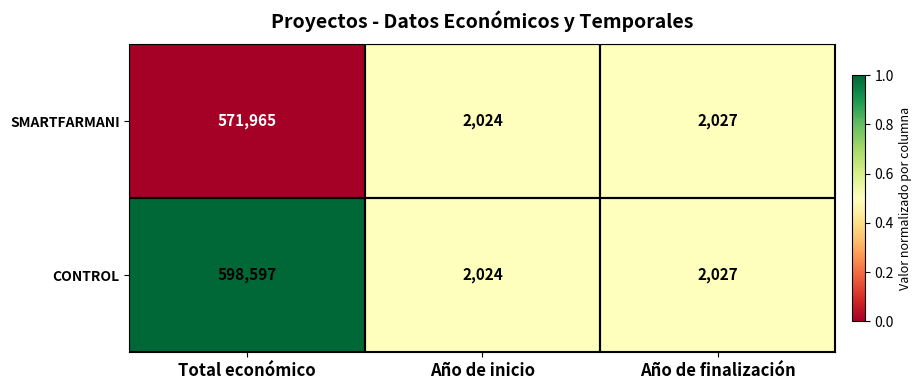

What is the average value of the CONTROL series?

200883